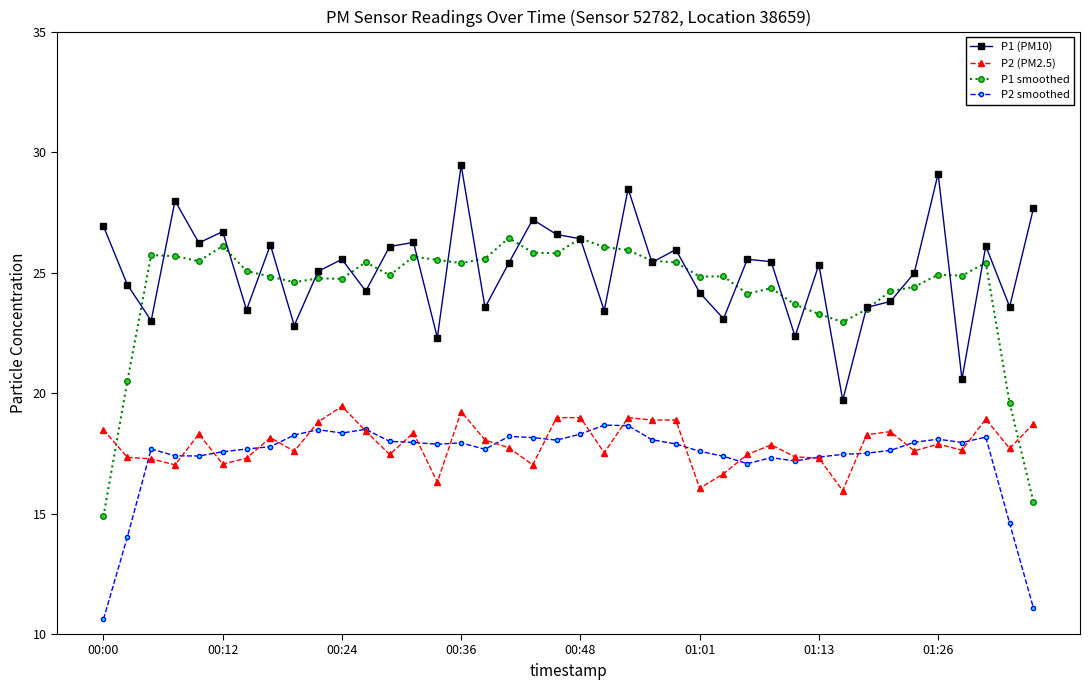

Which series has the largest range (max minus min)?

P1 smoothed